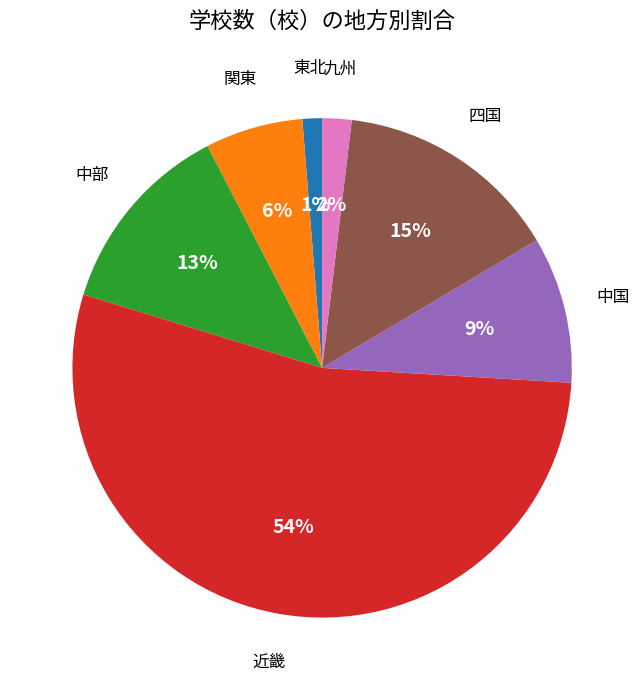

True or false: 近畿 accounts for 54% of the total.

True